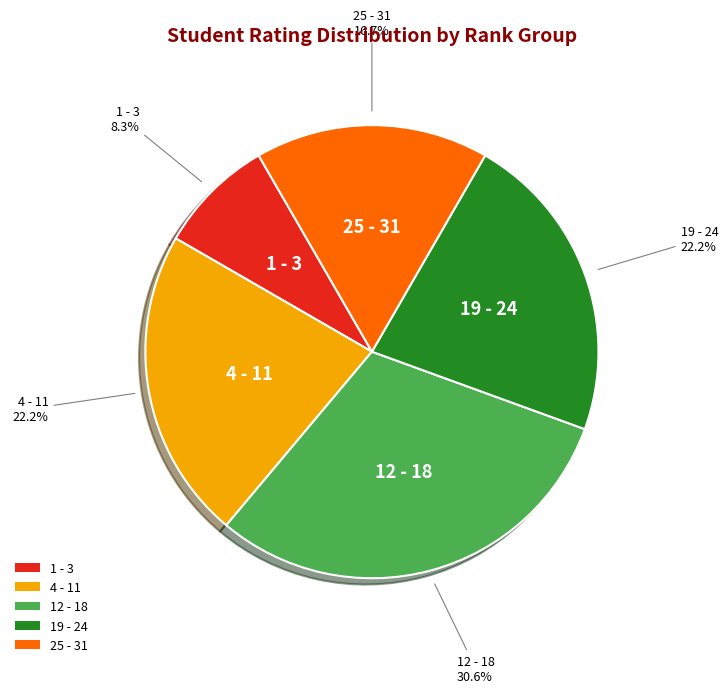

How many segments does this pie chart have?

5